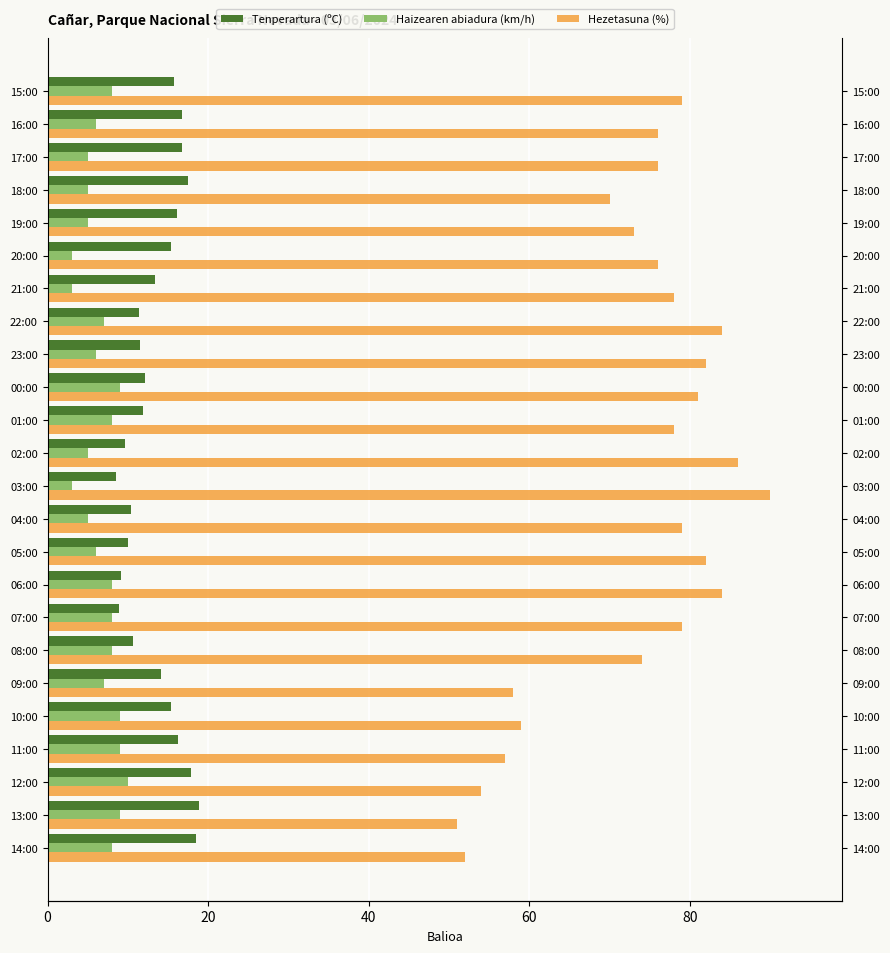

Which series changed the most between 12 and 21?

Hezetasuna (%)